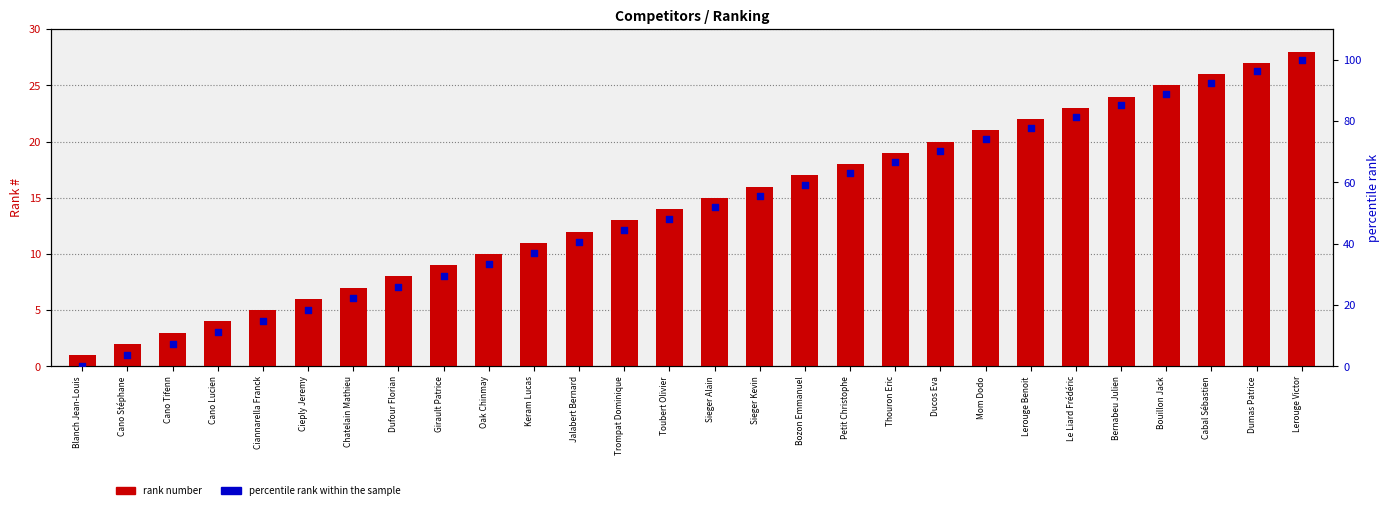

Which series contains the lowest Y value?

percentile rank within the sample